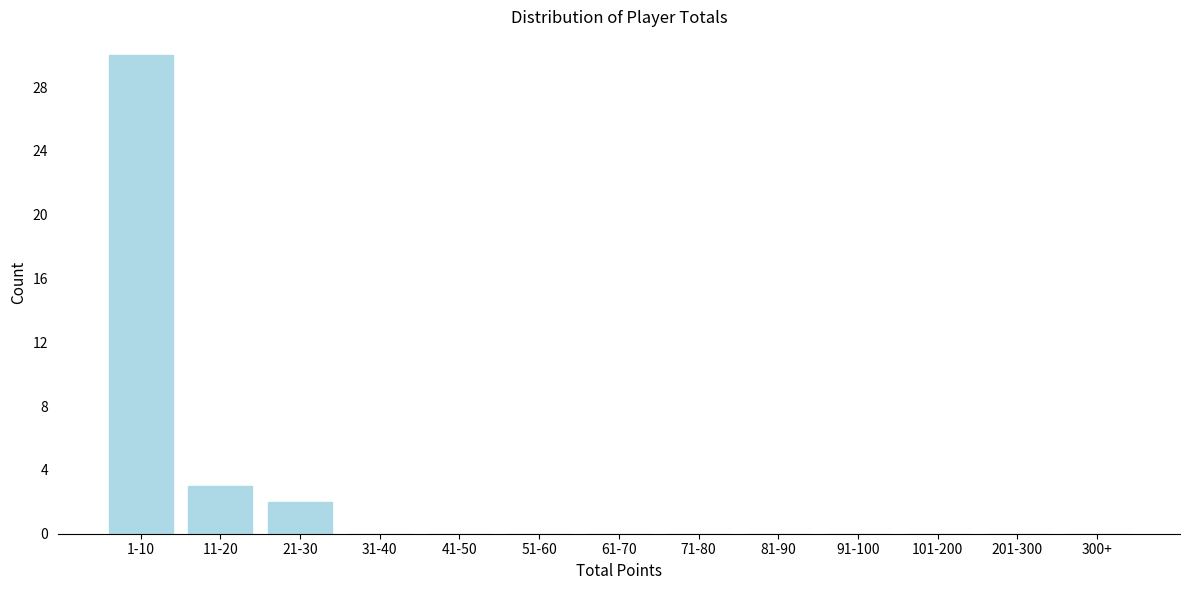

Reading right to left, list all the values displayed in this chart.

300+=0	201-300=0	101-200=0	91-100=0	81-90=0	71-80=0	61-70=0	51-60=0	41-50=0	31-40=0	21-30=2	11-20=3	1-10=30